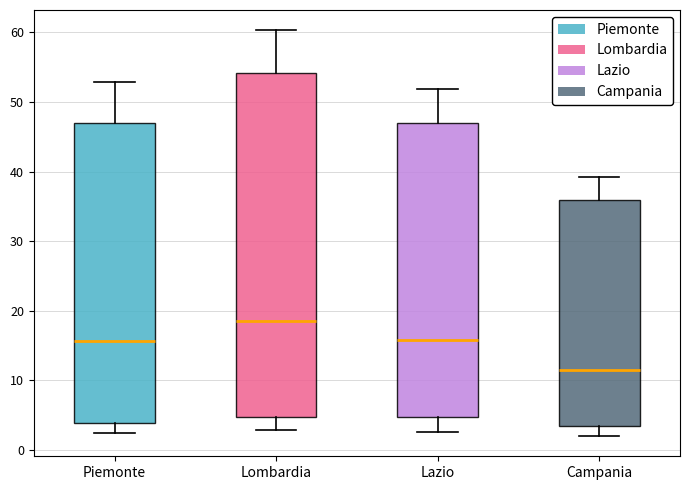

Reading left to right, read every box against the y-axis: the position of its median line, the range the box covers, and the ends of its whiskers. The values are not printed on the chart, so give them approximately, as read against the axis.

Piemonte: median 16, box 4 to 47, whiskers 3 to 53
Lombardia: median 18, box 5 to 54, whiskers 3 to 60
Lazio: median 16, box 5 to 47, whiskers 3 to 52
Campania: median 12, box 3 to 36, whiskers 2 to 39